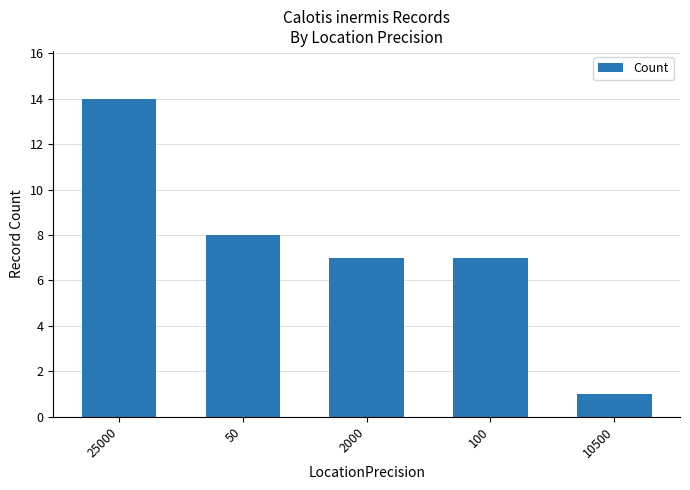

How many series are shown in this chart?

1